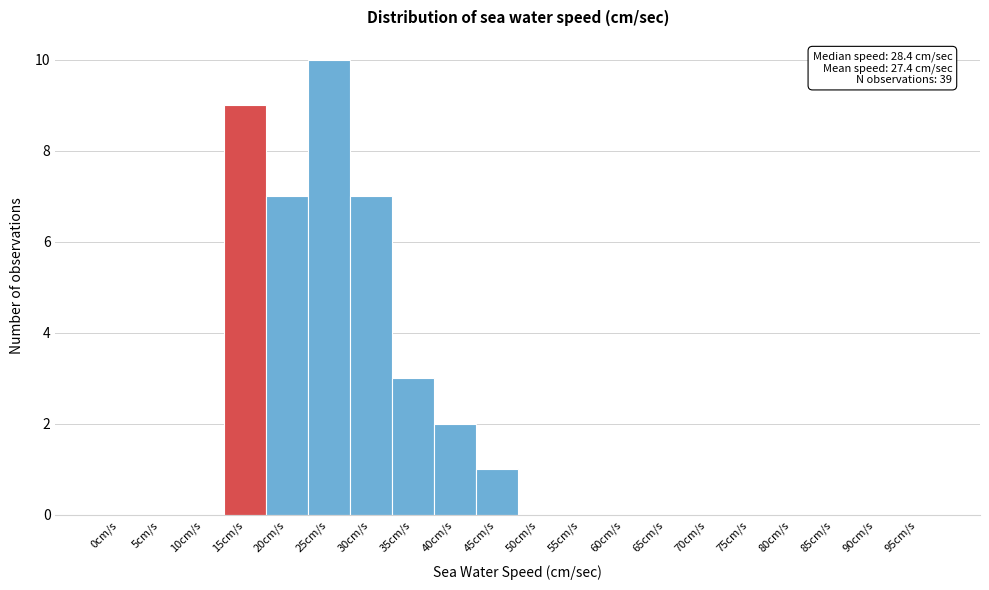

Reading left to right, extract all data points from this chart.

0cm/s=0	5cm/s=0	10cm/s=0	15cm/s=9	20cm/s=7	25cm/s=10	30cm/s=7	35cm/s=3	40cm/s=2	45cm/s=1	50cm/s=0	55cm/s=0	60cm/s=0	65cm/s=0	70cm/s=0	75cm/s=0	80cm/s=0	85cm/s=0	90cm/s=0	95cm/s=0